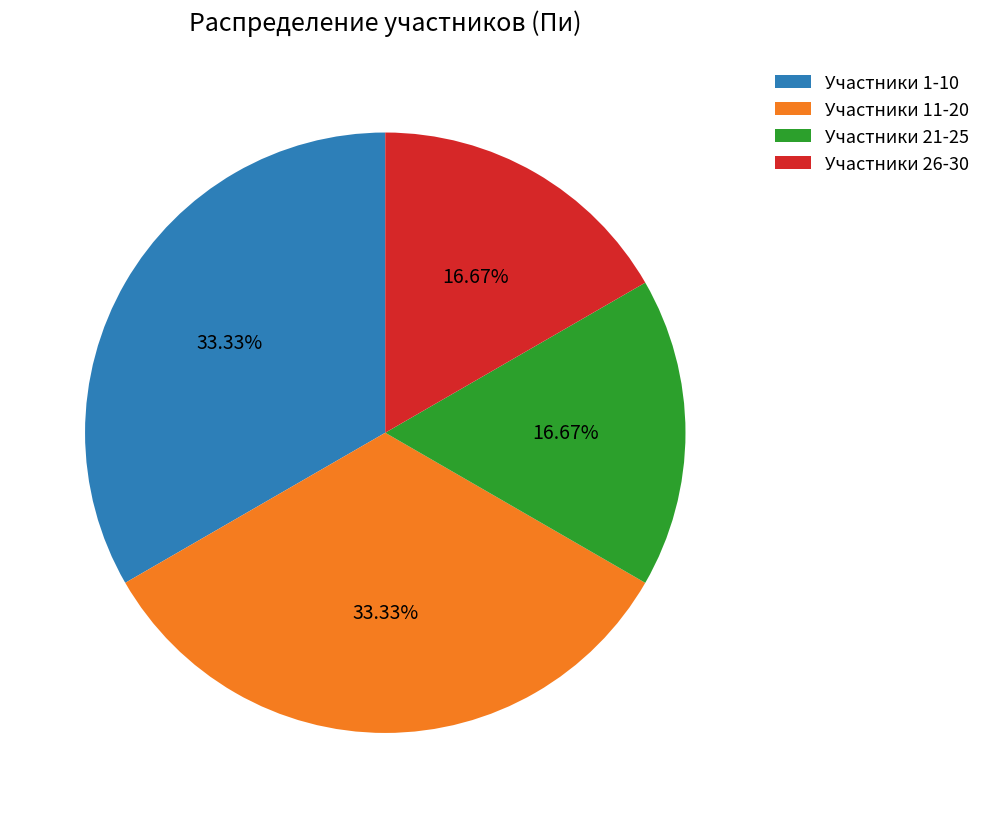

Is there any slice that represents more than half of the pie?

No